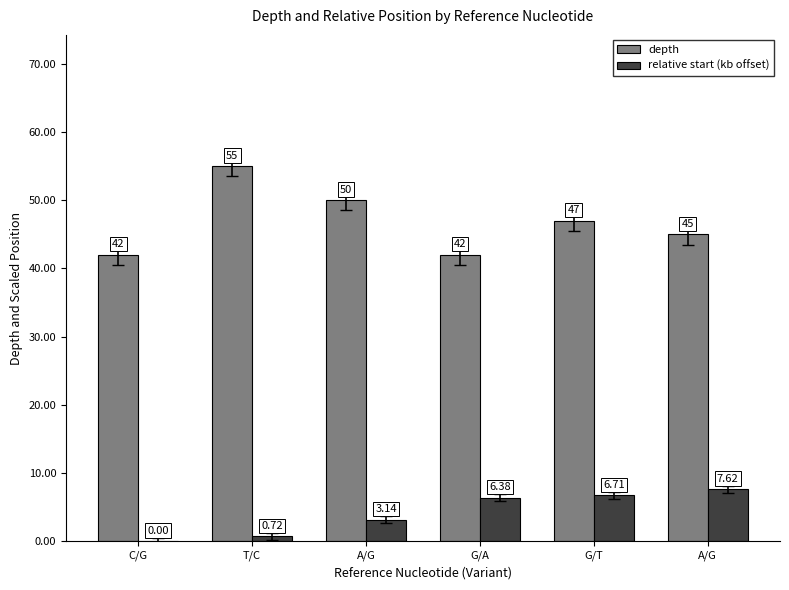

Which label corresponds to the smallest value in the chart?

C/G